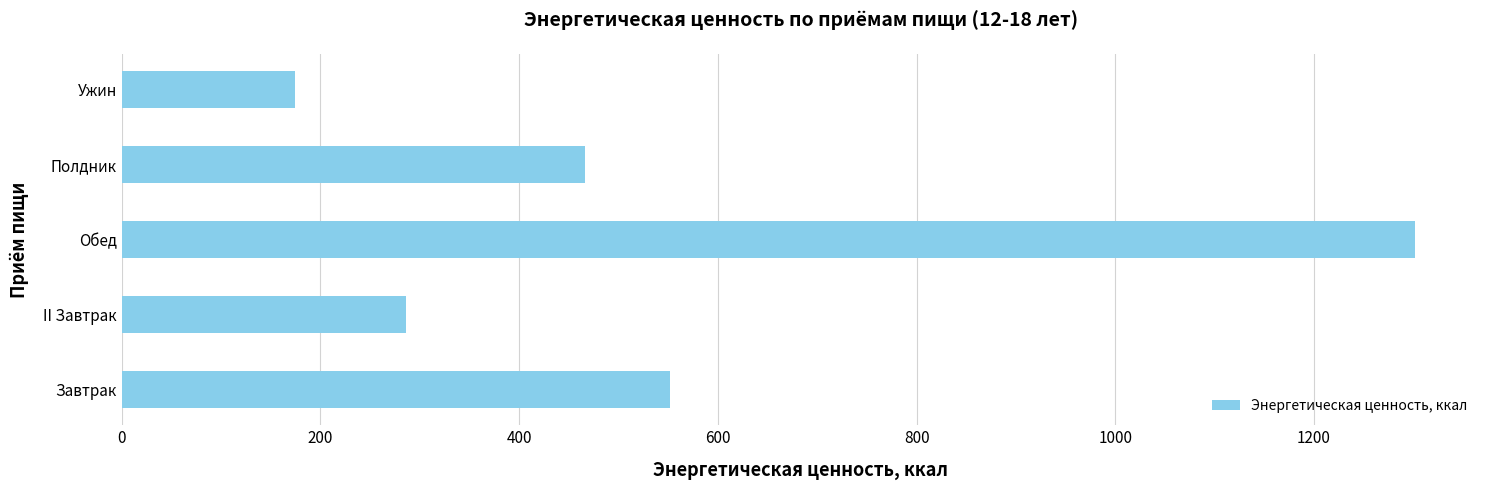

Rank the categories by value from lowest to highest.

Ужин, II Завтрак, Полдник, Завтрак, Обед